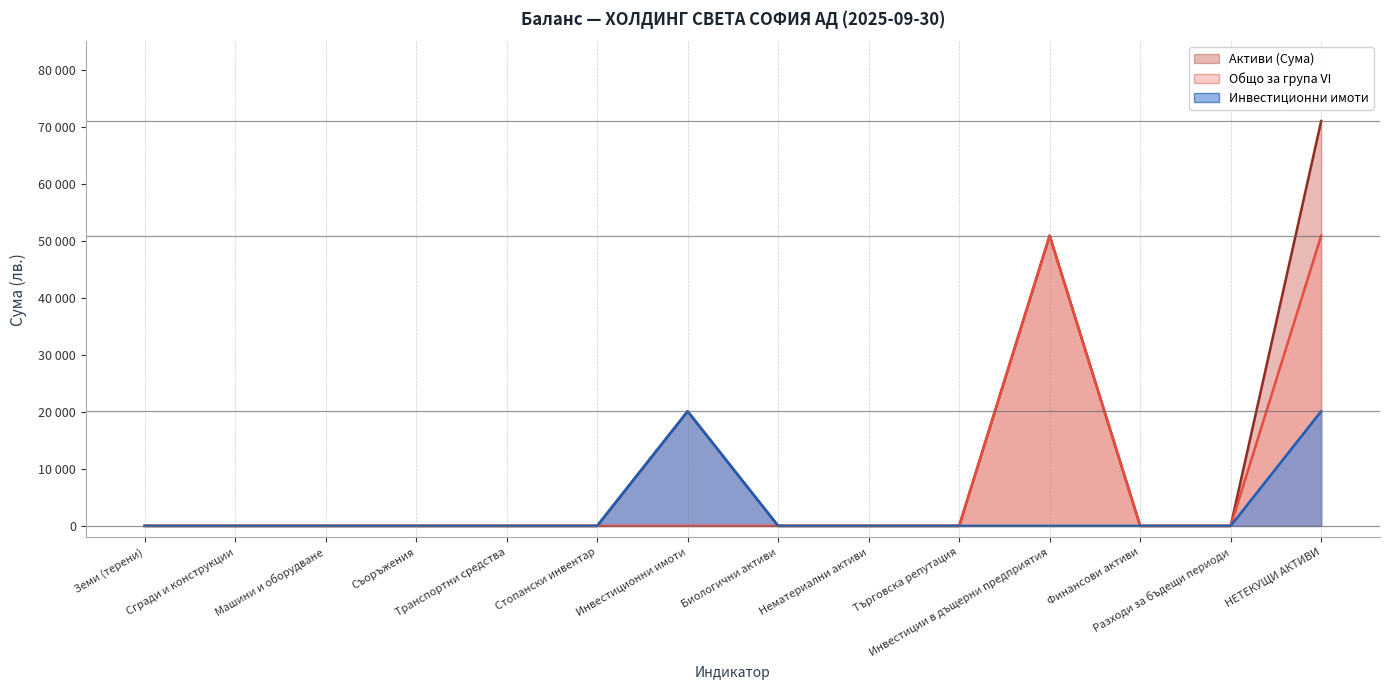

At which category is the sum across all series the highest?

НЕТЕКУЩИ АКТИВИ